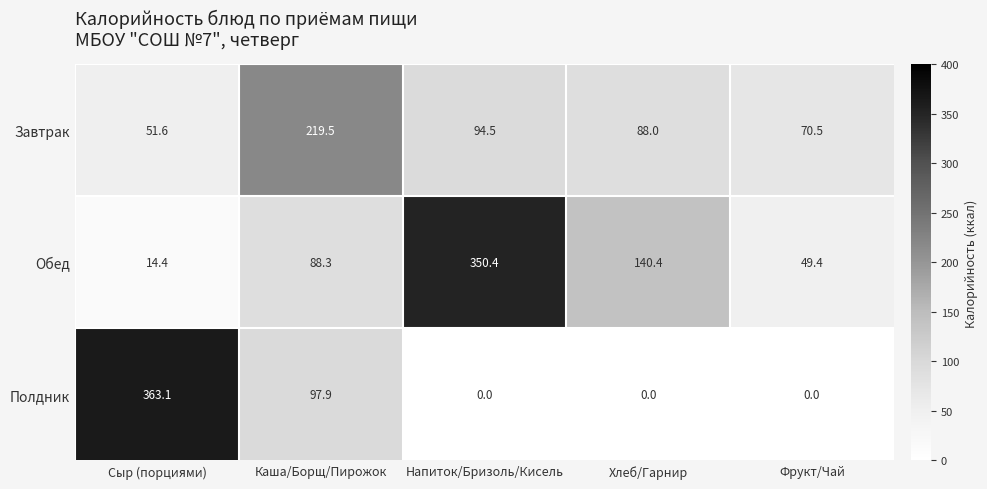

Which series changed the most between Сыр (порциями) and Каша/Борщ/Пирожок?

Полдник